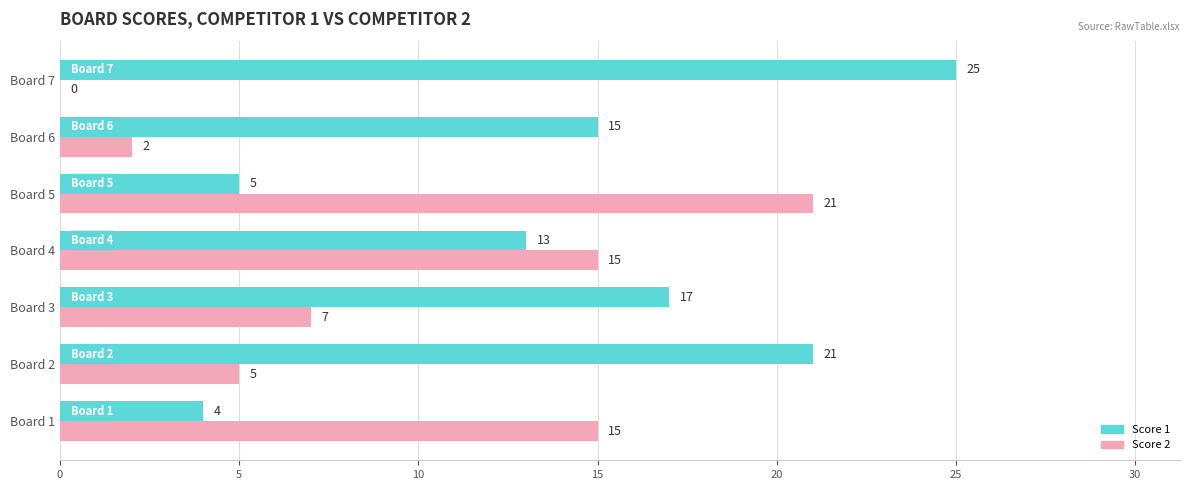

Read the Score 2 value at Board 4.

15